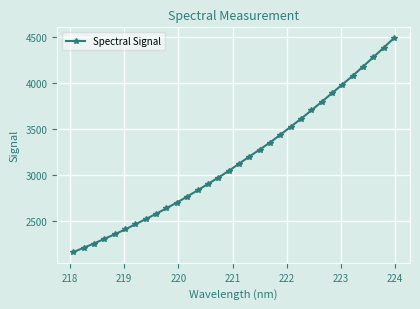

Reading left to right, extract all data points from this chart.

2155.8	2202.8	2249.4	2300.5	2350.3	2402.9	2460.0	2515.5	2573.6	2634.6	2696.2	2762.1	2829.4	2898.7	2968.7	3040.0	3119.6	3197.7	3273.7	3351.3	3435.9	3523.0	3610.4	3702.0	3795.1	3890.3	3984.0	4079.0	4179.9	4282.6	4385.8	4491.9